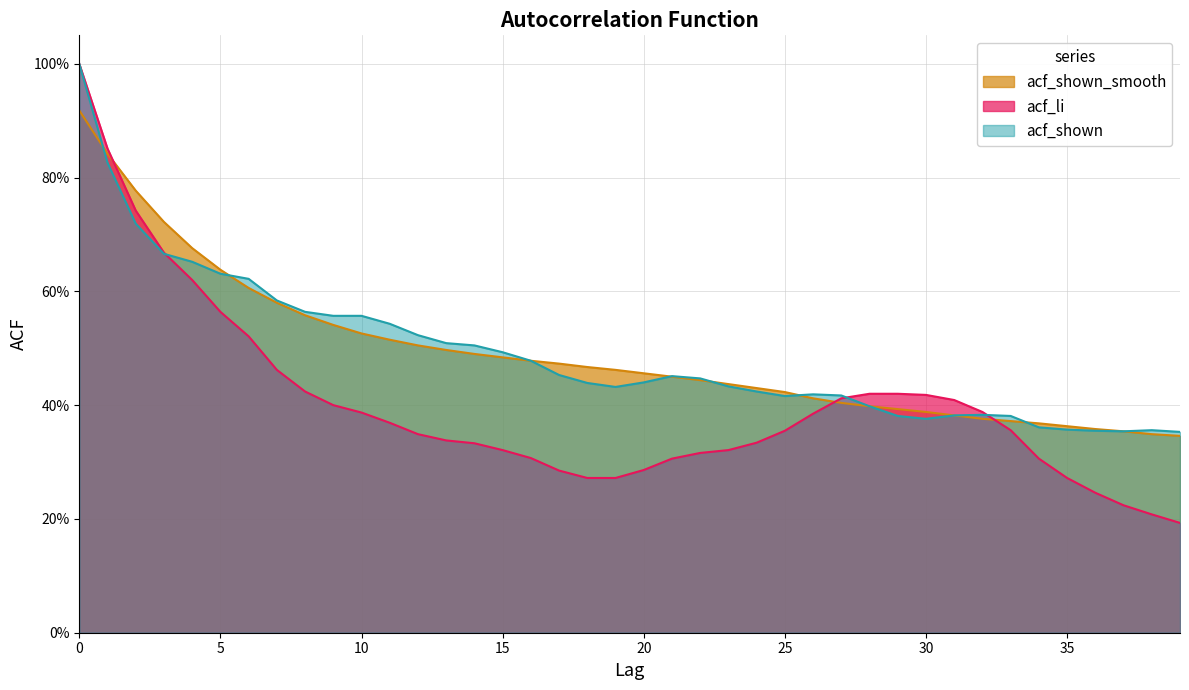

What is the highest value of the acf_shown series?

1.0